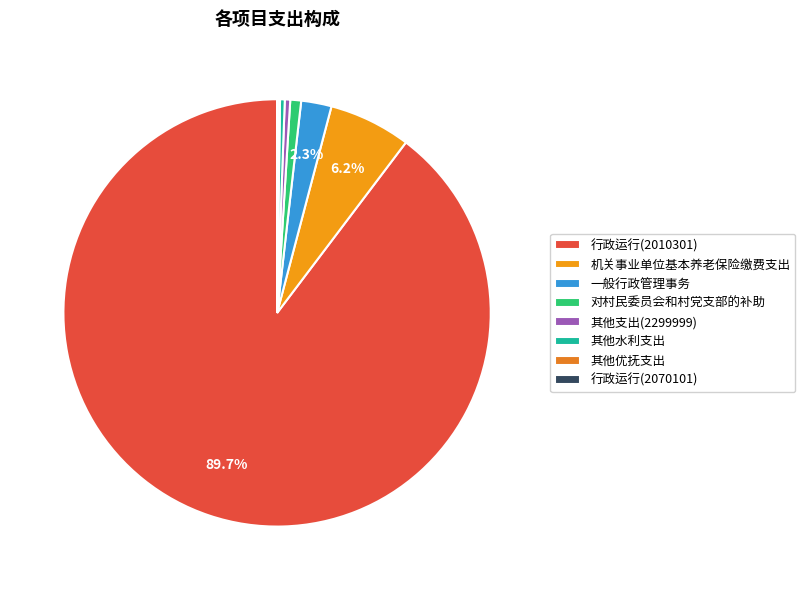

How many slices are in this pie chart?

8